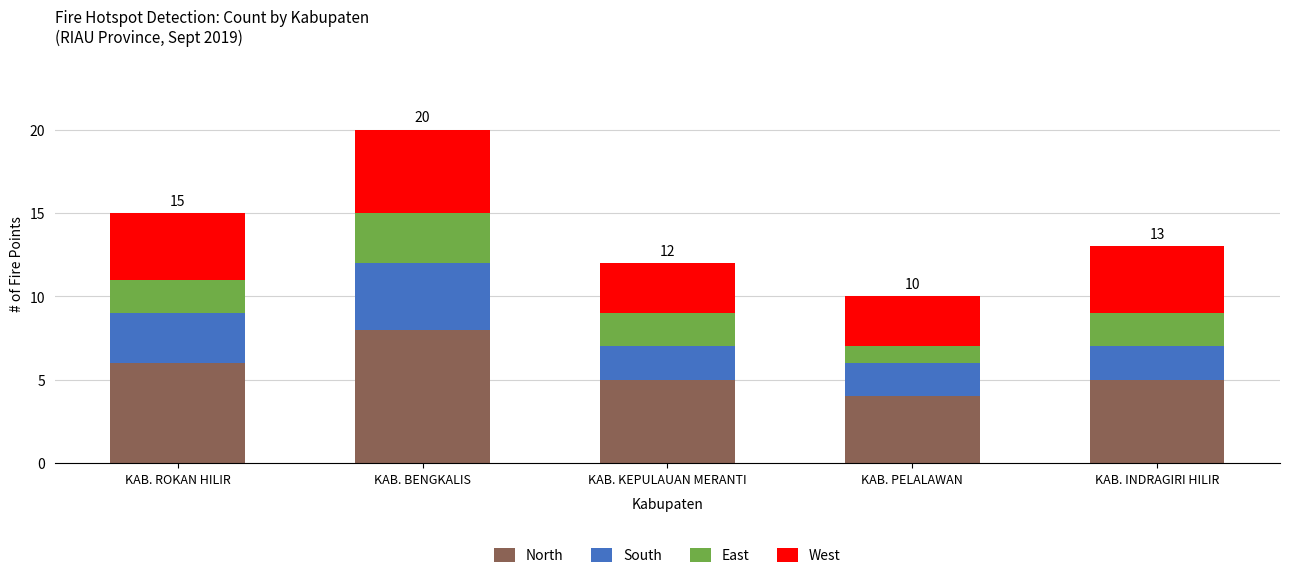

What is the lowest value of the North series?

4